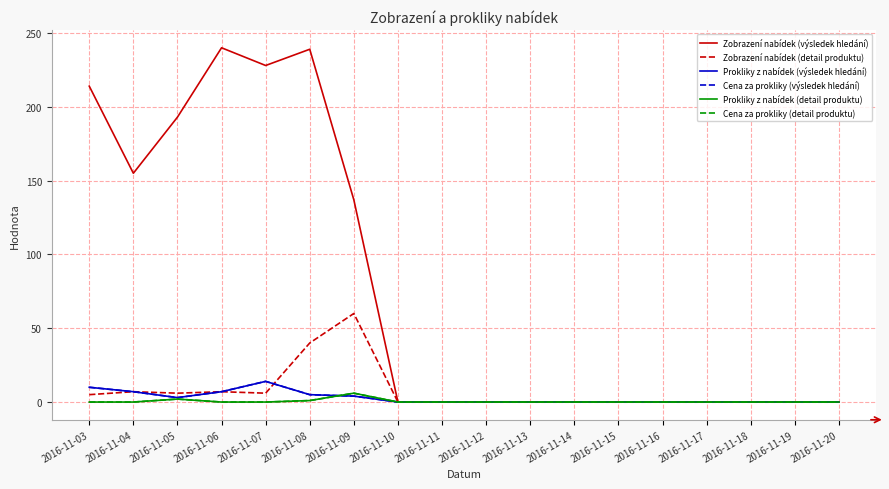

Is the value of Cena za prokliky (výsledek hledání) at 2016-11-07 greater than the value of Cena za prokliky (detail produktu) at 2016-11-11?

Yes